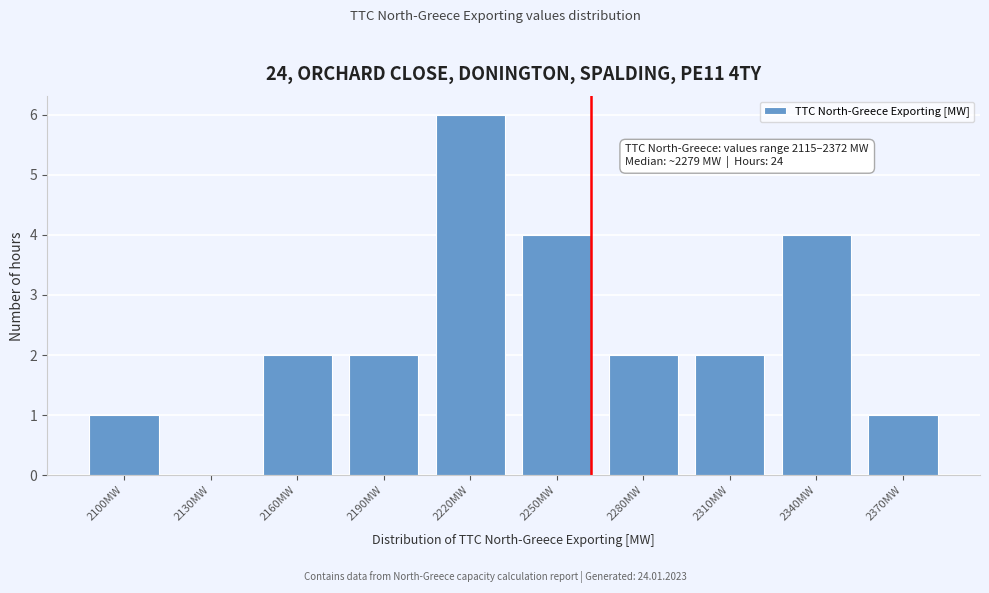

Reading left to right, extract all data points from this chart.

2100MW=1	2130MW=0	2160MW=2	2190MW=2	2220MW=6	2250MW=4	2280MW=2	2310MW=2	2340MW=4	2370MW=1